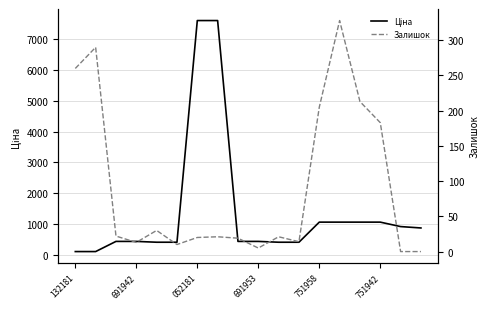

Which has a higher value, 13 or 17?

13